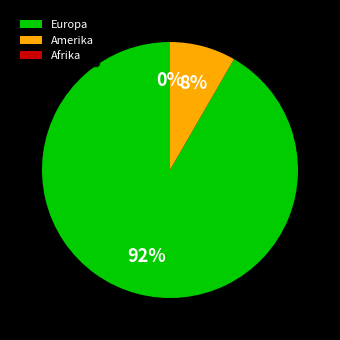

Is it true that Amerika is 18% of the pie?

False